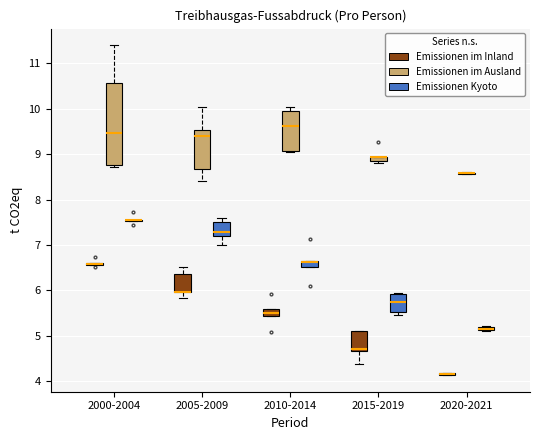

Which box is the tallest, from its lower edge to its upper edge?

2000-2004 (Emissionen im Ausland)